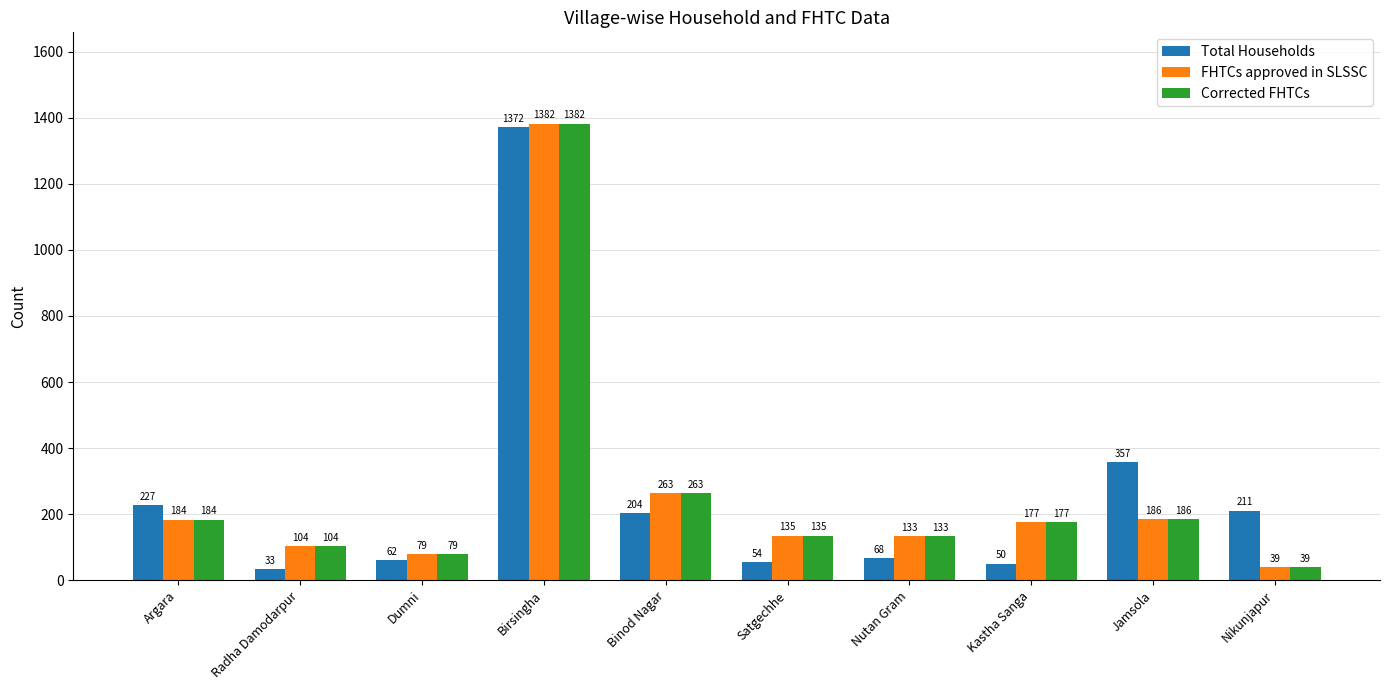

Which category has the lowest value in the Total Households series?

Radha Damodarpur